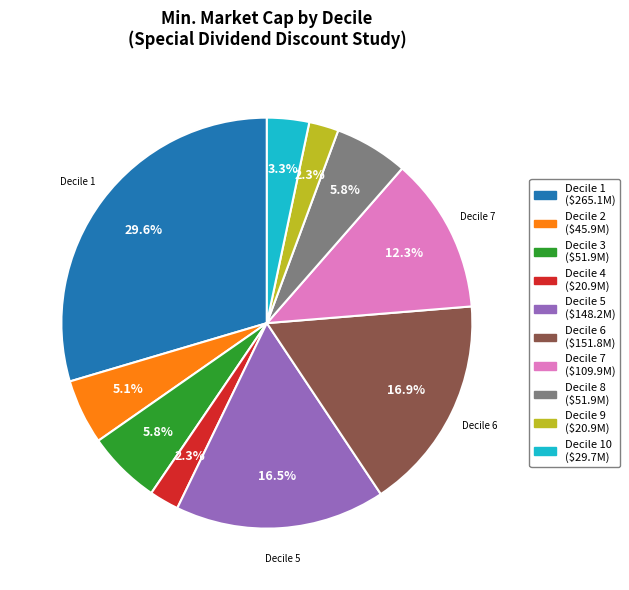

Is there any slice that represents more than half of the pie?

No